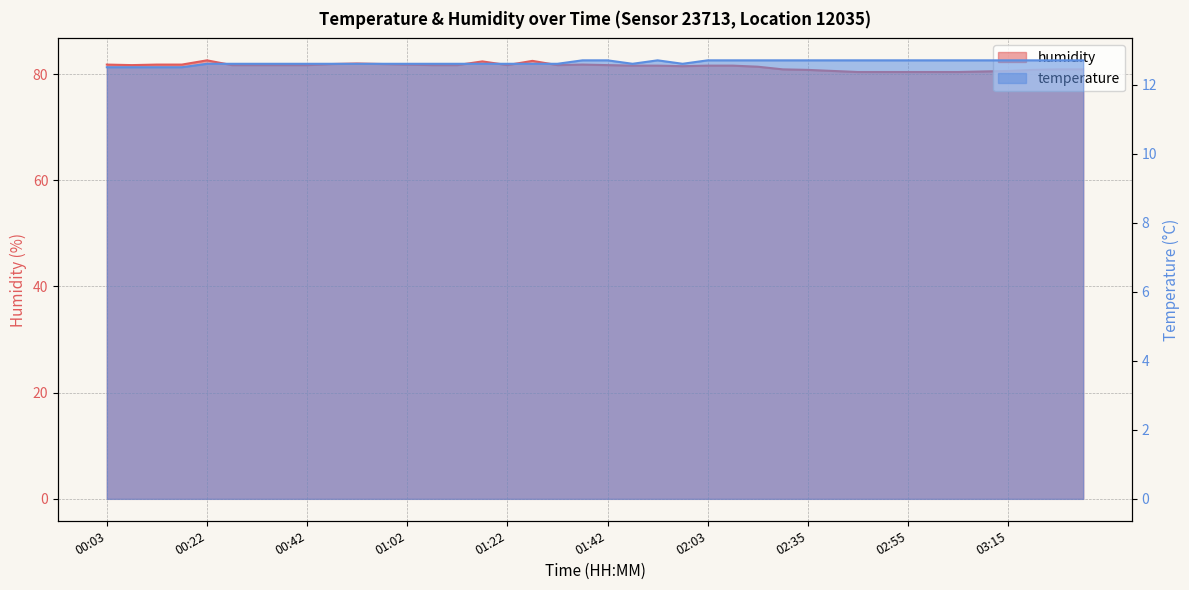

True or false: humidity has a value of 110.1 at 01:17.

False